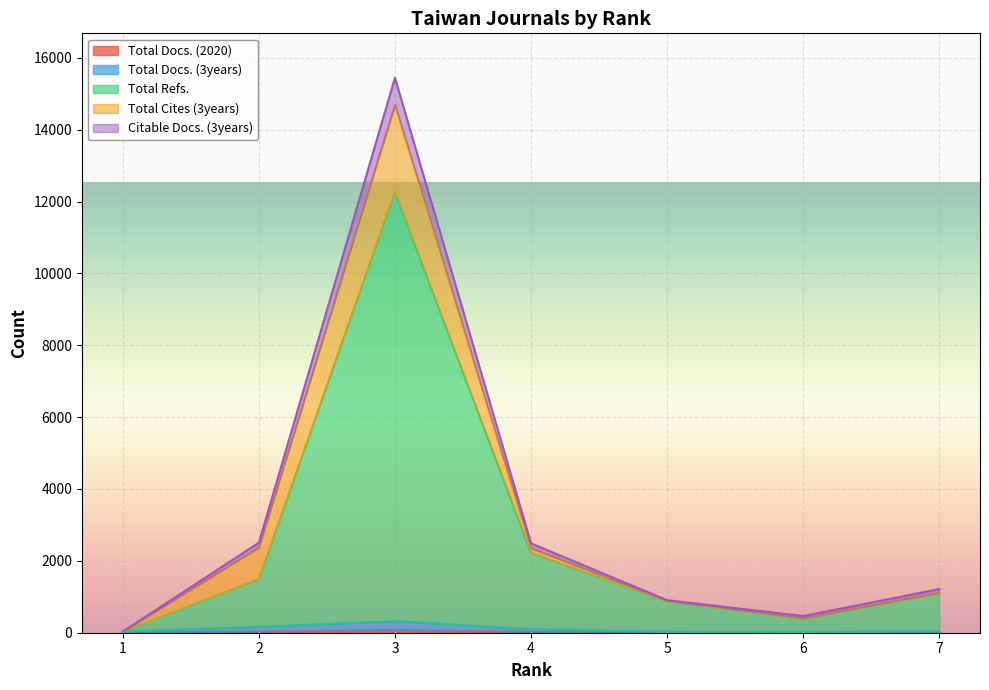

What is the highest value of the Total Refs. series?

12270